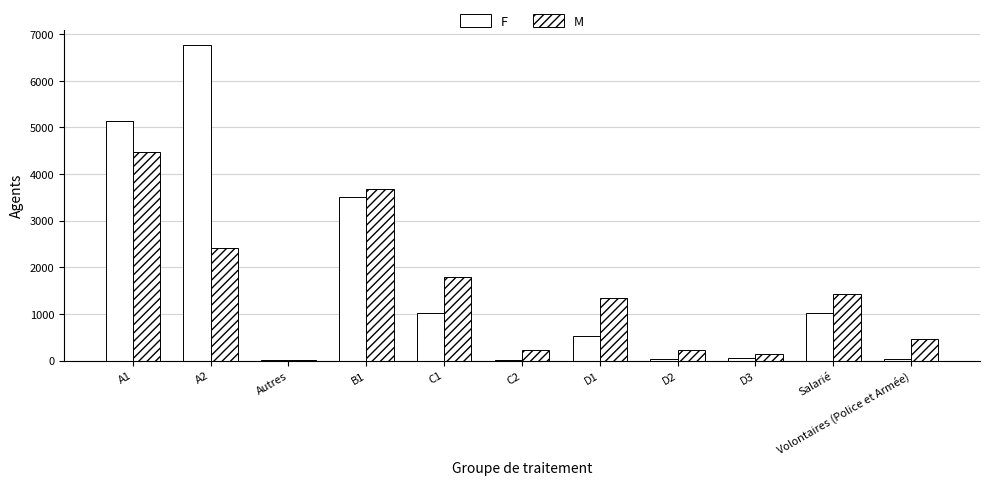

What is the label of the 5th bar from the left?

C1